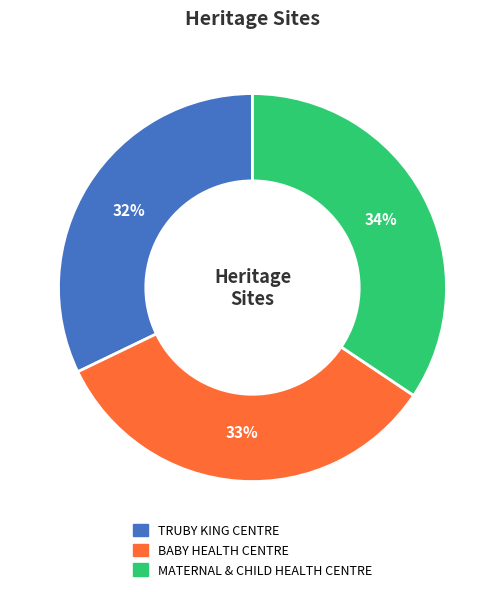

Does TRUBY KING CENTRE represent more than half of the total?

No